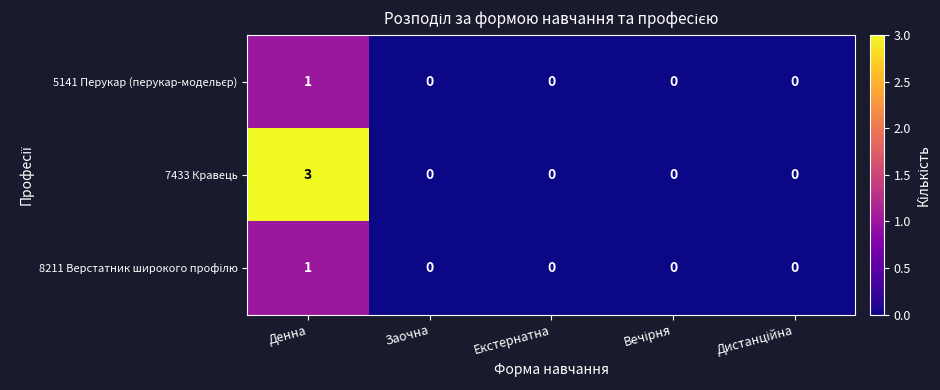

Count the number of data series in this chart.

3